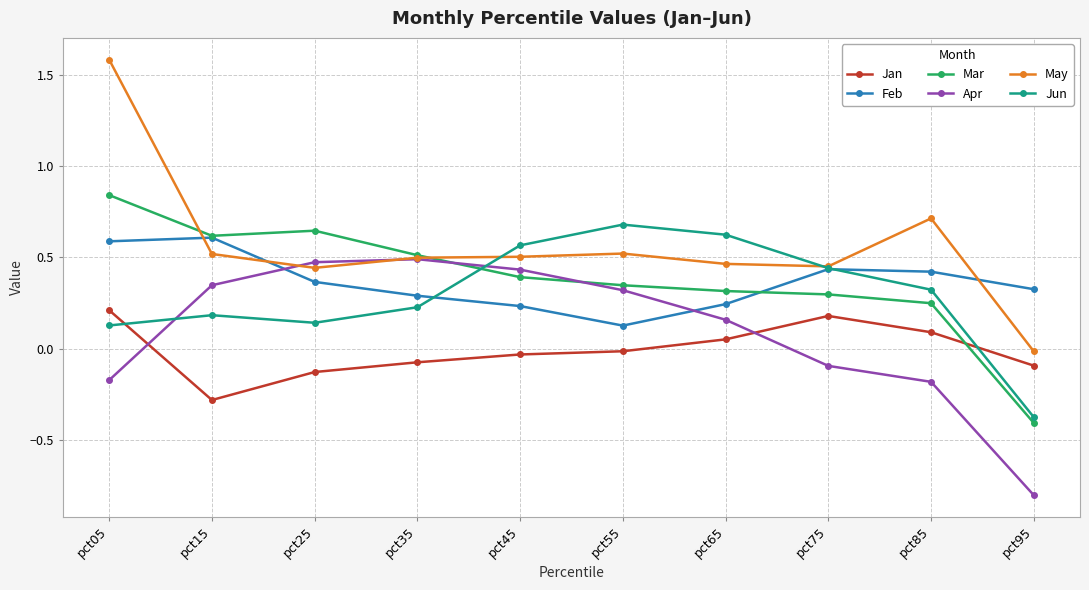

What is the total value across all series at pct25?

1.9